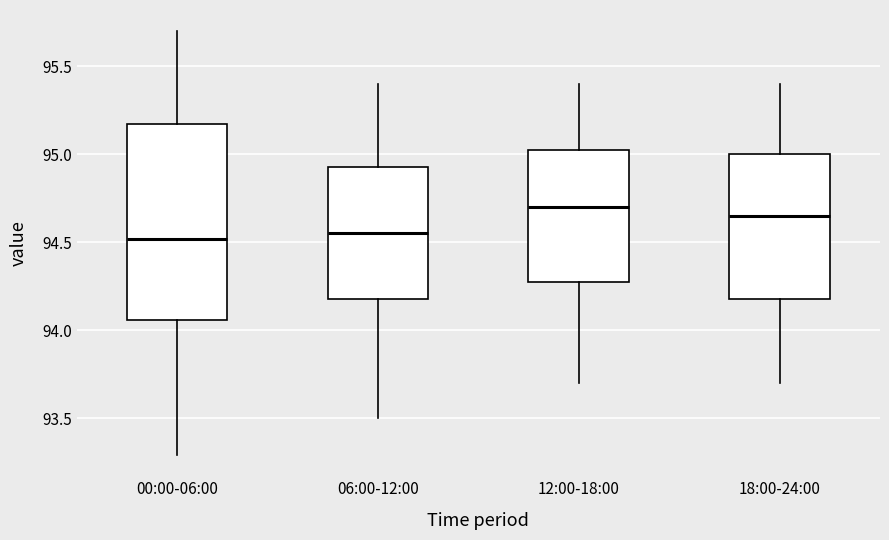

Which box is the tallest, from its lower edge to its upper edge?

00:00-06:00